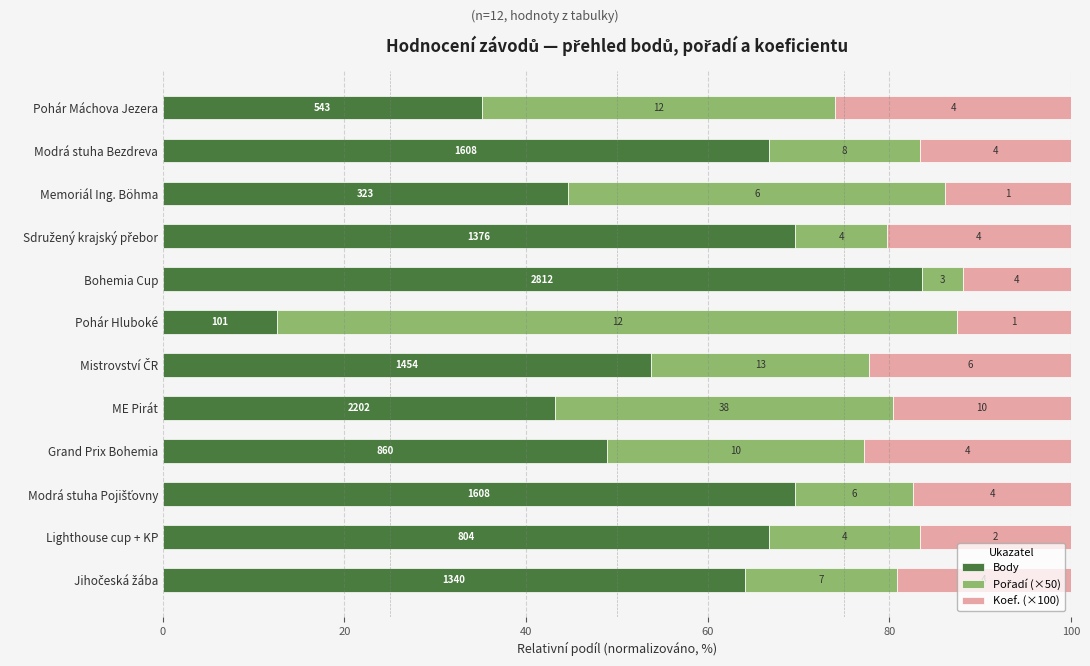

Rank the series by their maximum value, from highest to lowest.

Body, Pořadí (×50), Koef. (×100)